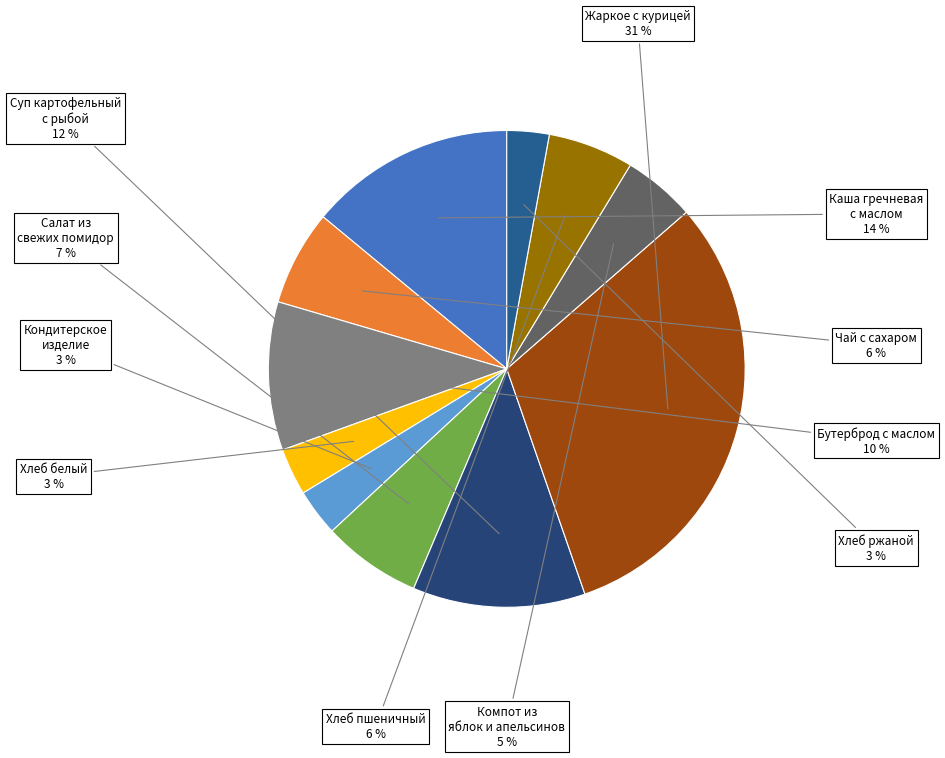

Do Компот из яблок и апельсинов and Салат из свежих помидор together represent more than half of the pie?

No